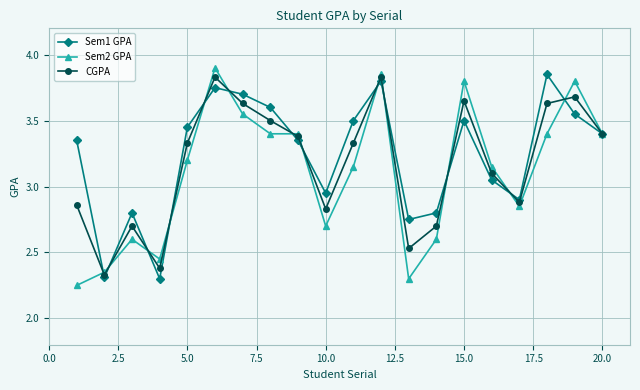

Rank the series by their average value, from highest to lowest.

Sem1 GPA, CGPA, Sem2 GPA